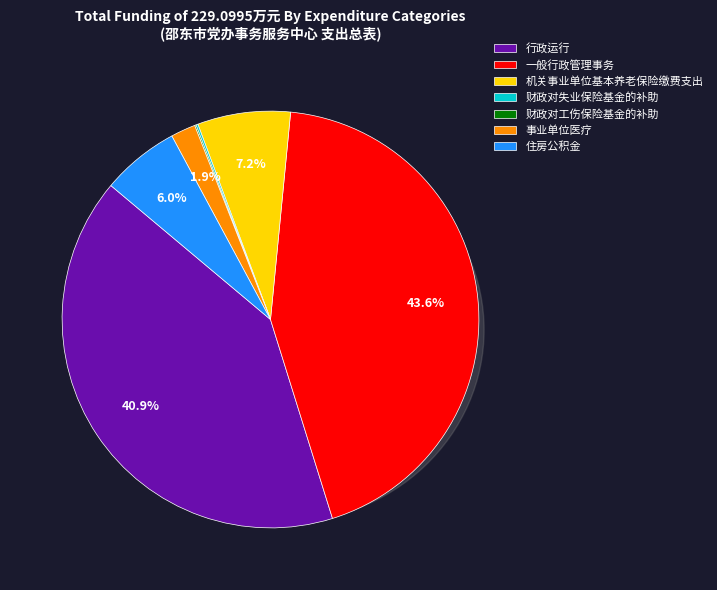

How many slices are in this pie chart?

7